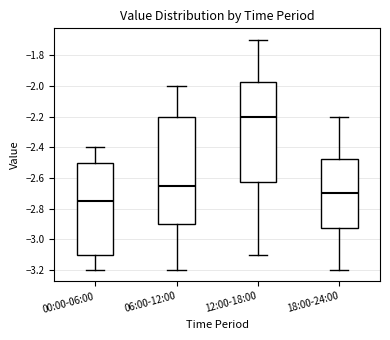

Reading left to right, read every box against the y-axis: the position of its median line, the range the box covers, and the ends of its whiskers. The values are not printed on the chart, so give them approximately, as read against the axis.

00:00-06:00: median -2.74, box -3.10 to -2.50, whiskers -3.20 to -2.40
06:00-12:00: median -2.64, box -2.90 to -2.20, whiskers -3.20 to -2.00
12:00-18:00: median -2.20, box -2.62 to -1.98, whiskers -3.10 to -1.70
18:00-24:00: median -2.70, box -2.92 to -2.48, whiskers -3.20 to -2.20